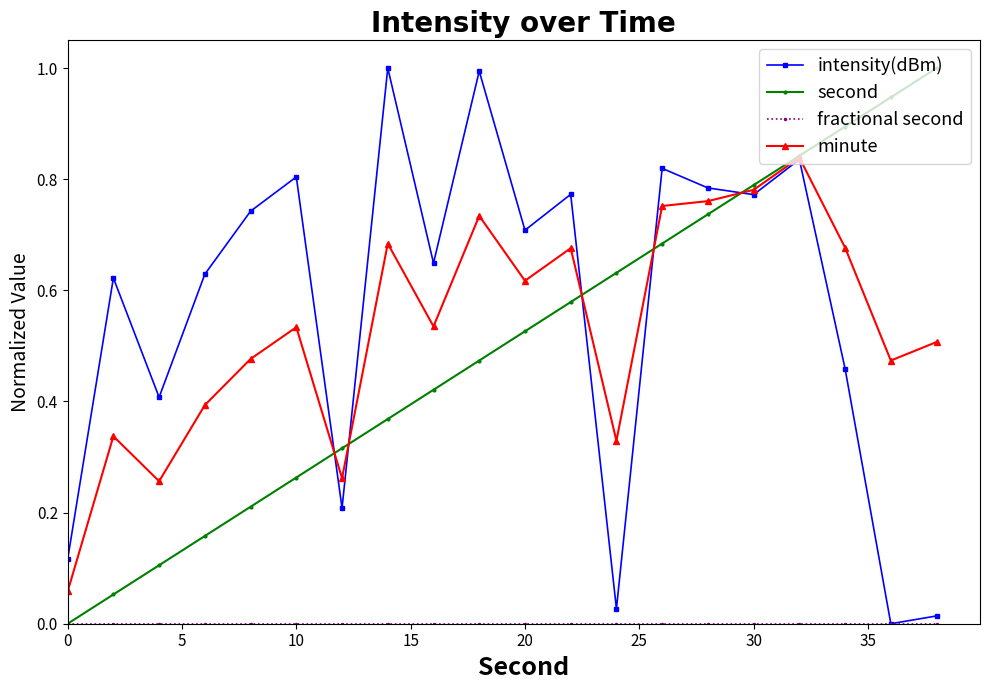

What is the greatest value displayed?

1.0